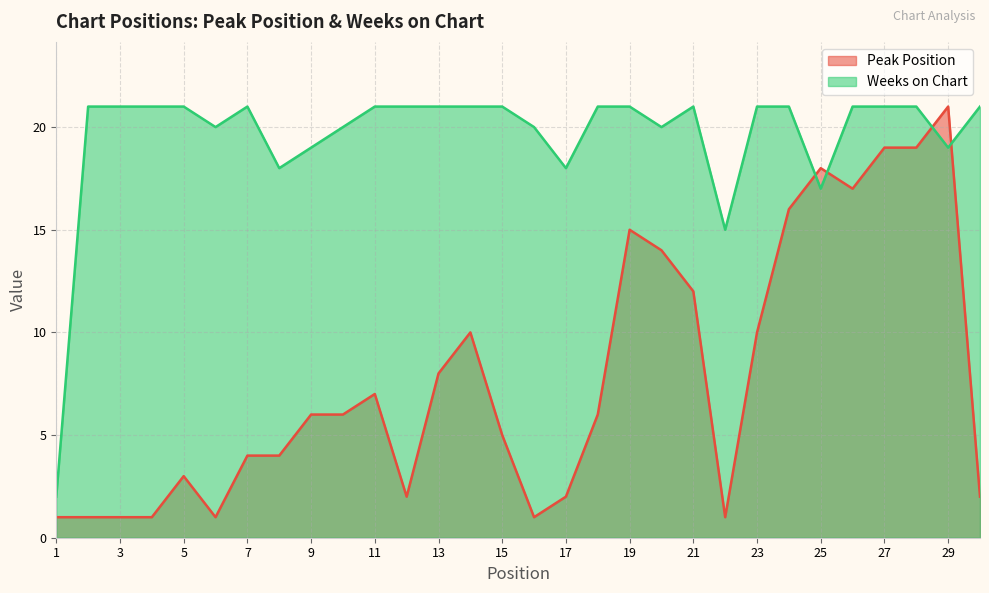

What is the difference between the highest and lowest values at 14?

11